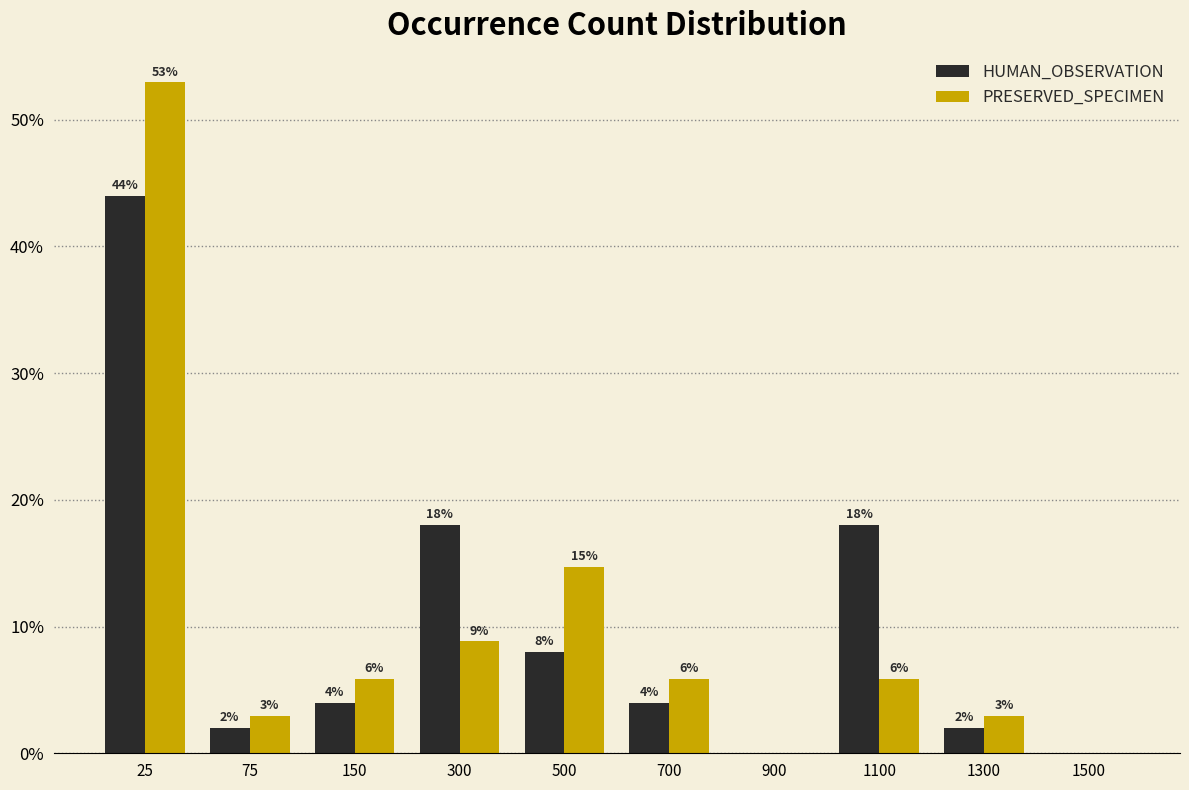

Which label corresponds to the largest value in the chart?

25